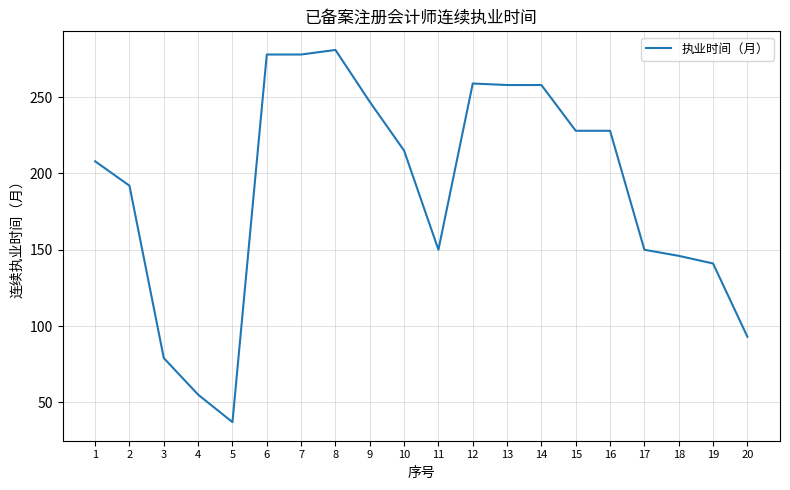

What is the difference between the maximum and minimum values?

244